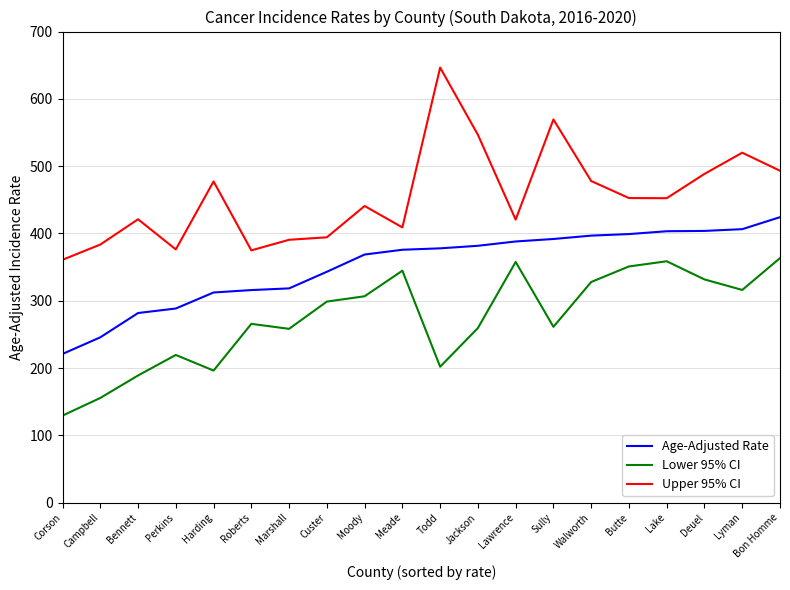

What value does the Lower 95% CI series have at Custer?

298.8